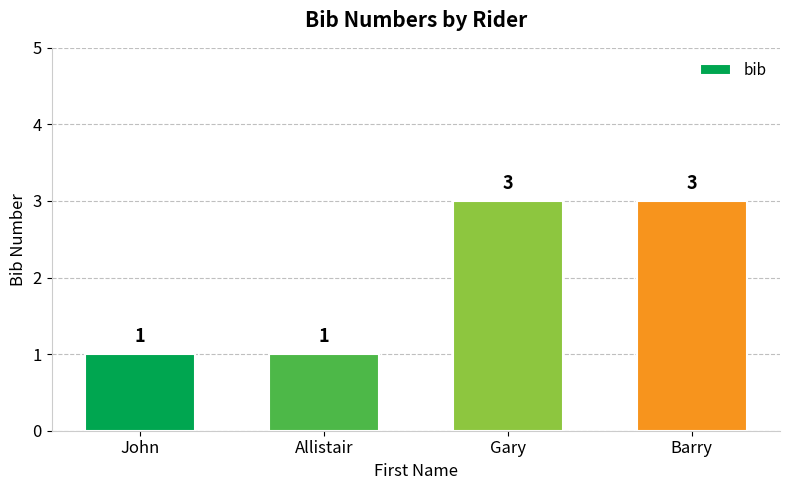

What is the label of the 4th bar from the left?

Barry